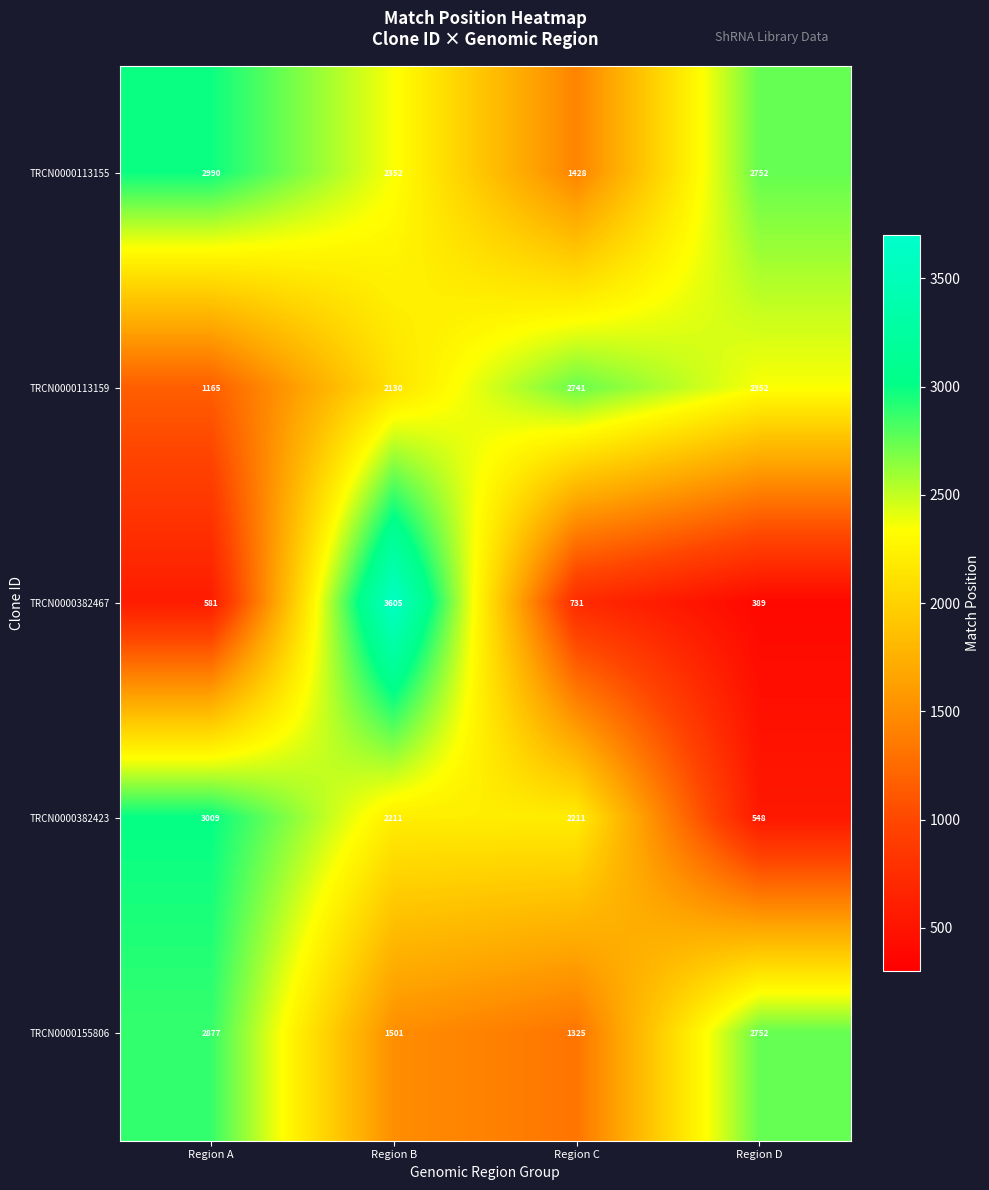

How many values in the TRCN0000382467 series are below 731?

2